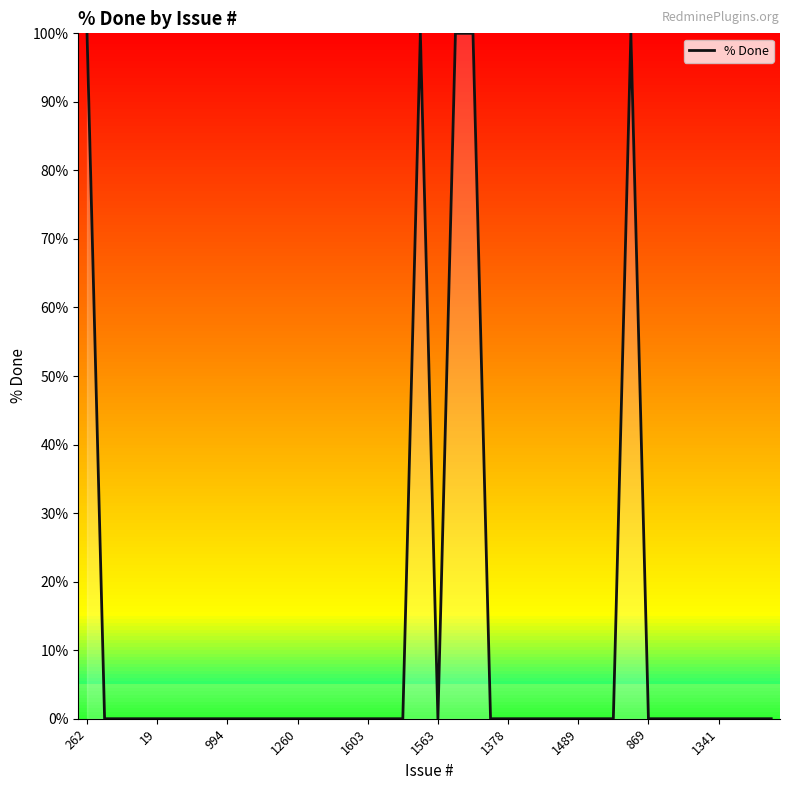

What is the maximum value shown in the chart?

100